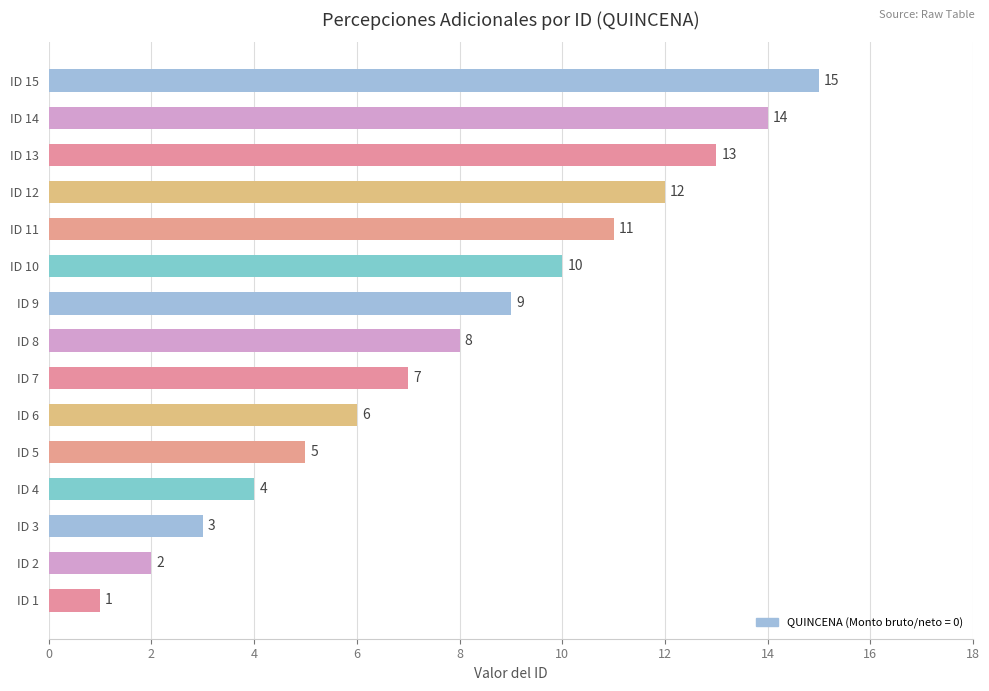

The value at ID 14 is 8. True or false?

False